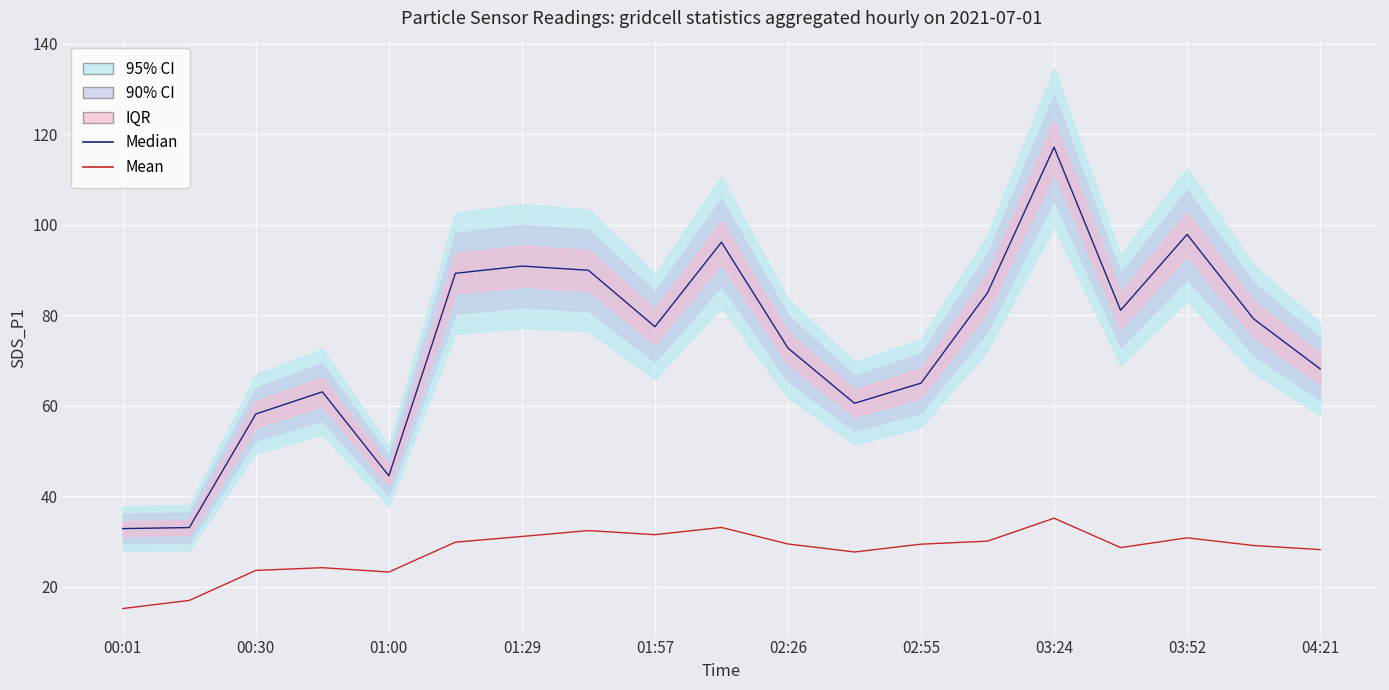

What is the difference between the second highest and second lowest values in the Mean series?

16.1